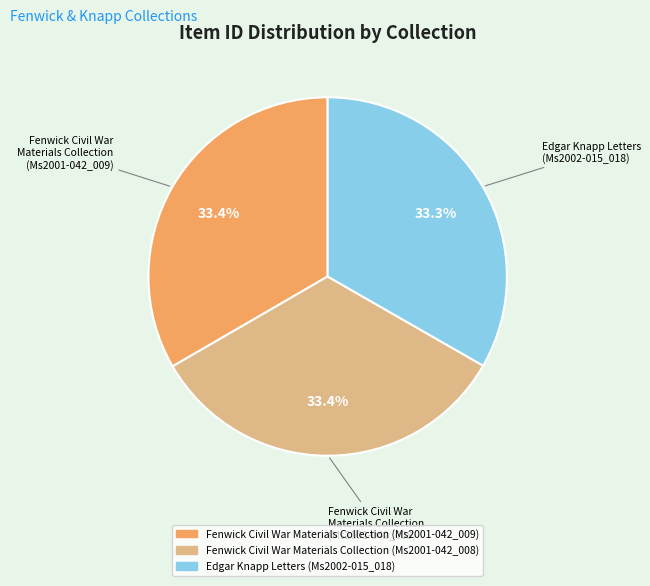

How many slices are in this pie chart?

3